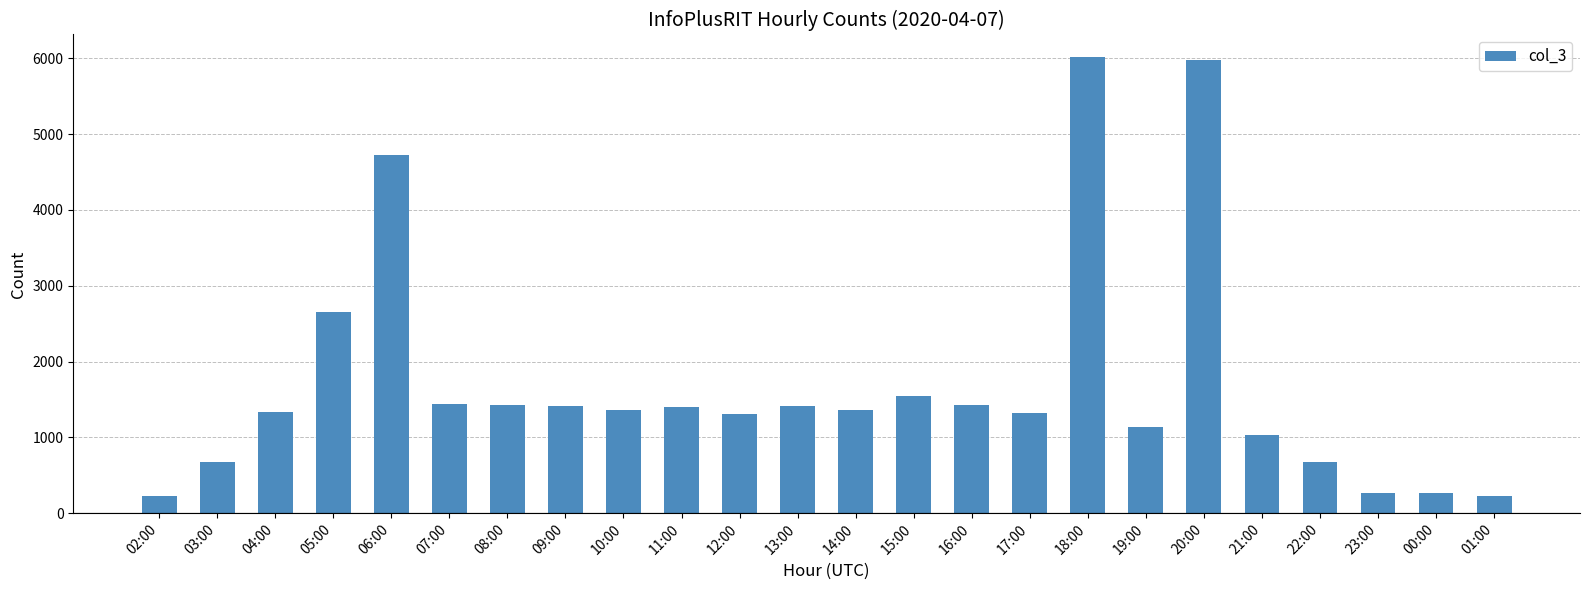

Which has a higher value, 21:00 or 08:00?

08:00